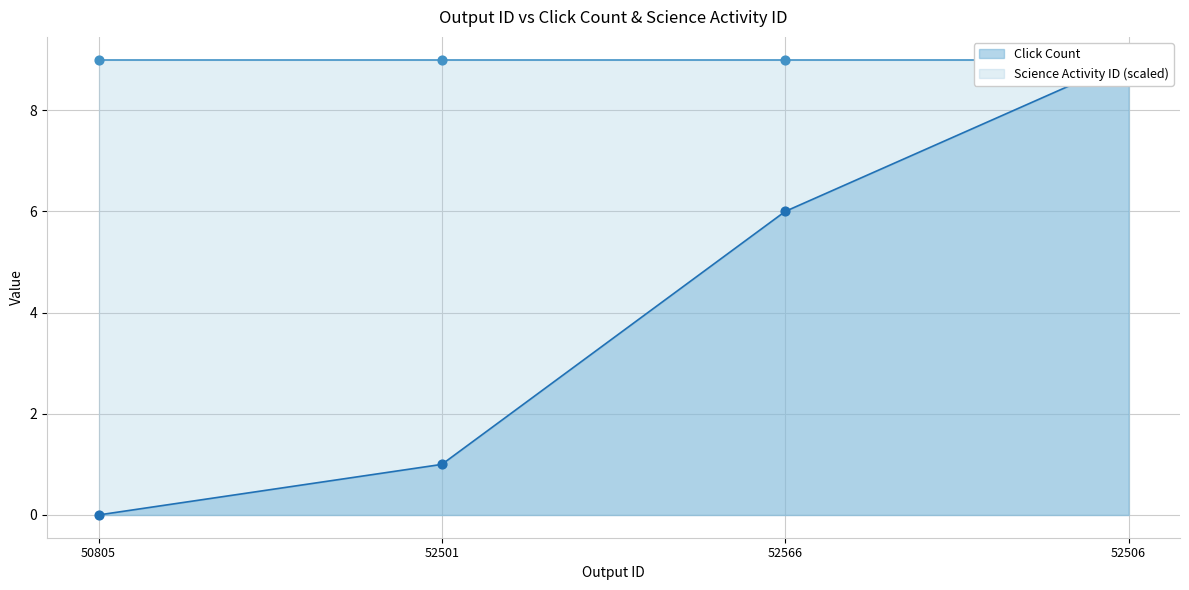

Approximately how many times larger is the value at 52501 compared to 52506?

0.1